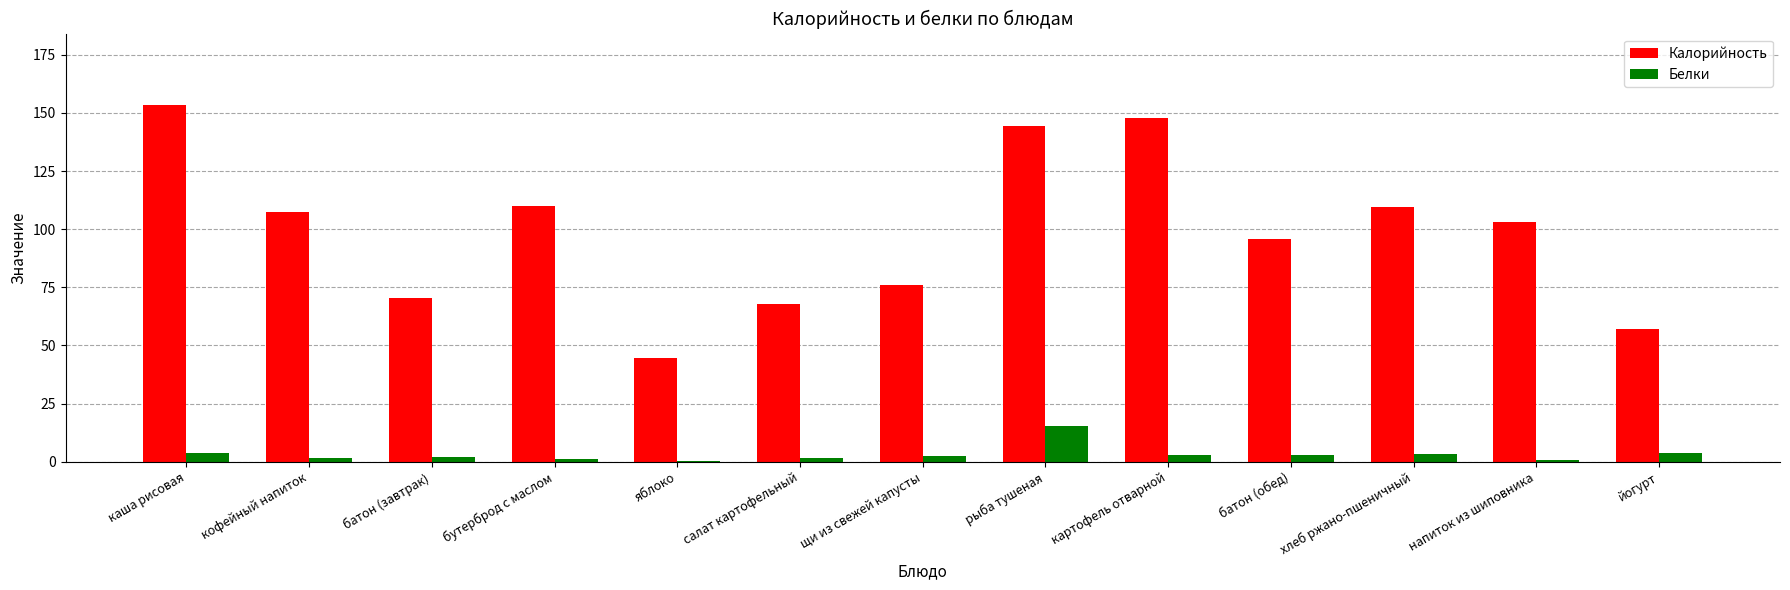

What are all the series names shown in the legend?

Калорийность, Белки